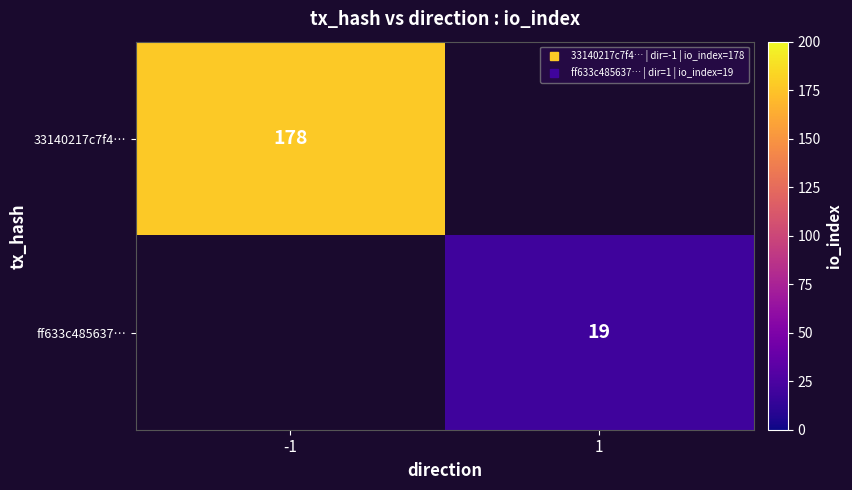

At -1, list the series in order from smallest to largest.

ff633c485637…, 33140217c7f4…